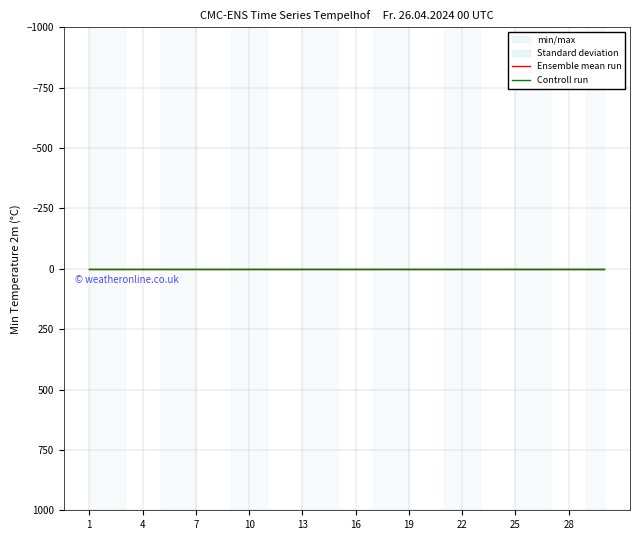

True or false: Controll run and Ensemble mean run cross at least once.

False